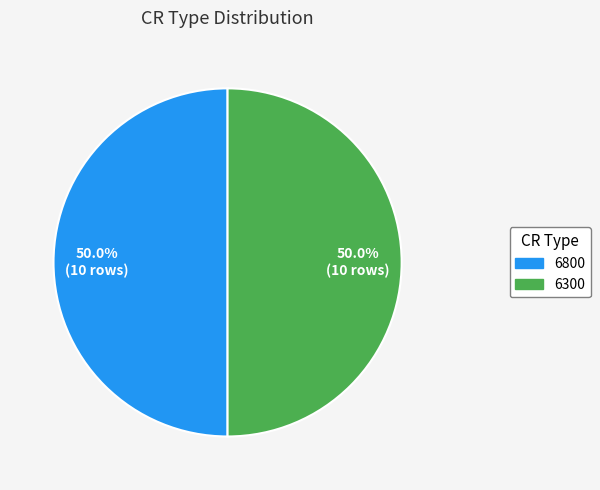

Is the sum of 6800 and 6300 greater than half?

Yes